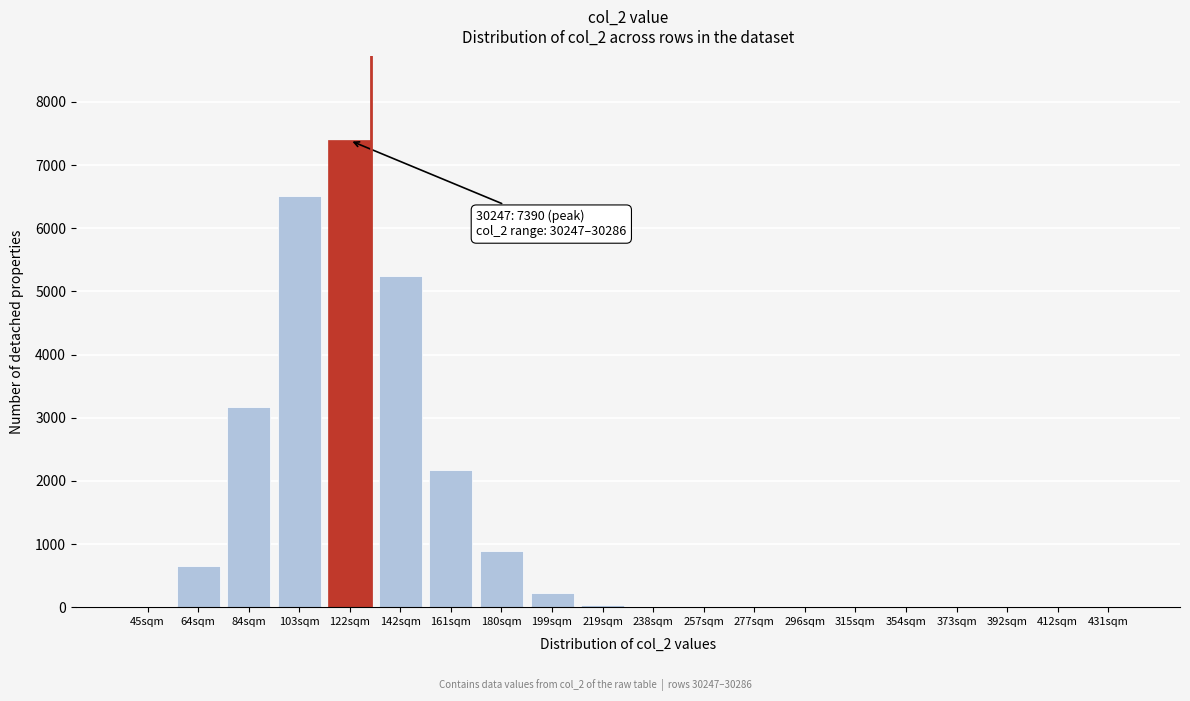

Between 142sqm and 412sqm, which is larger?

142sqm